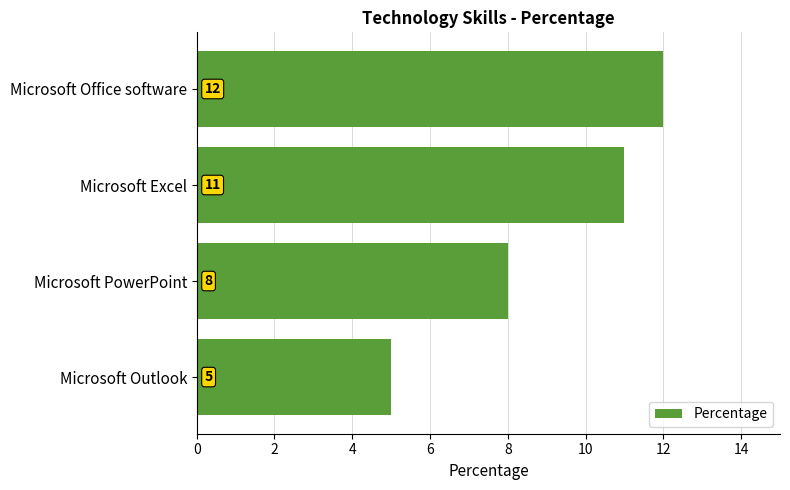

Reading top to bottom, what are all the values shown in this chart?

Microsoft Office software=12	Microsoft Excel=11	Microsoft PowerPoint=8	Microsoft Outlook=5